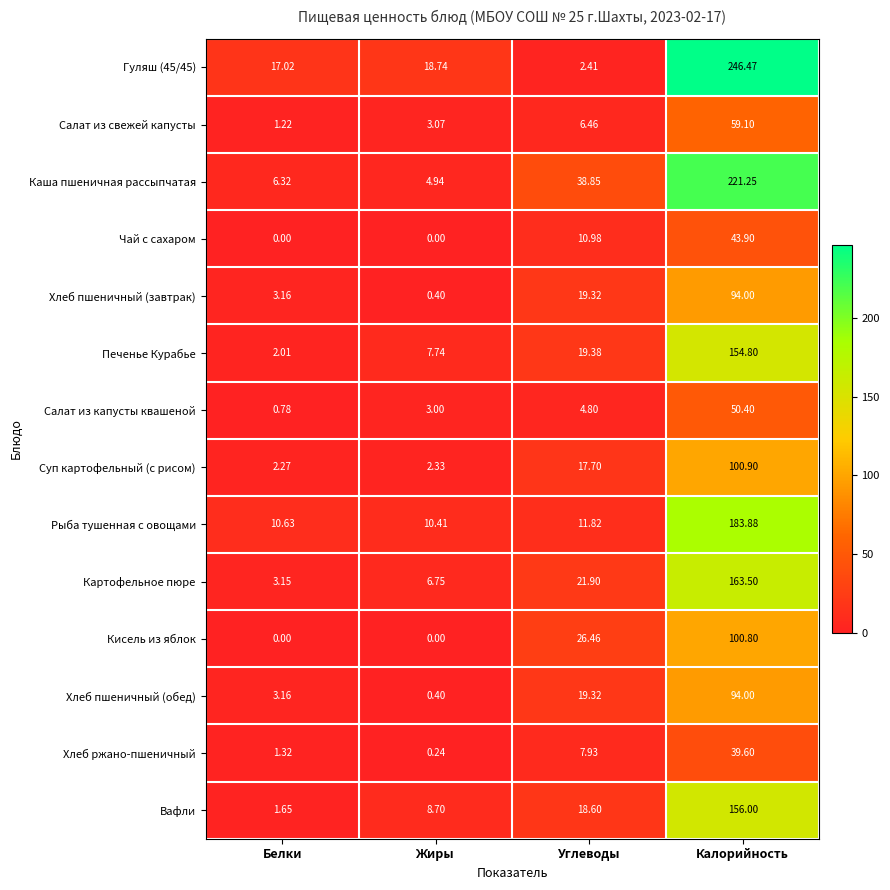

How many categories are shown in the chart?

4